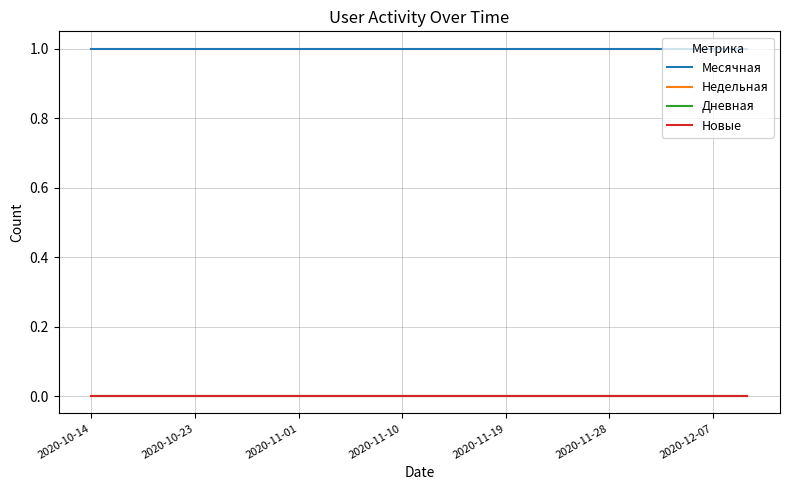

Where is Дневная nearest to the value 0?

2020-10-14